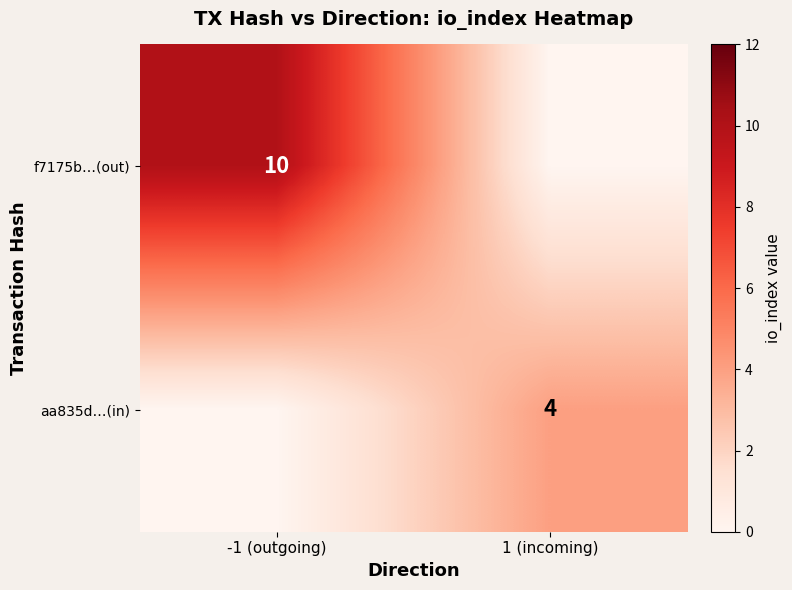

Which category has the highest value across all series?

-1 (outgoing)